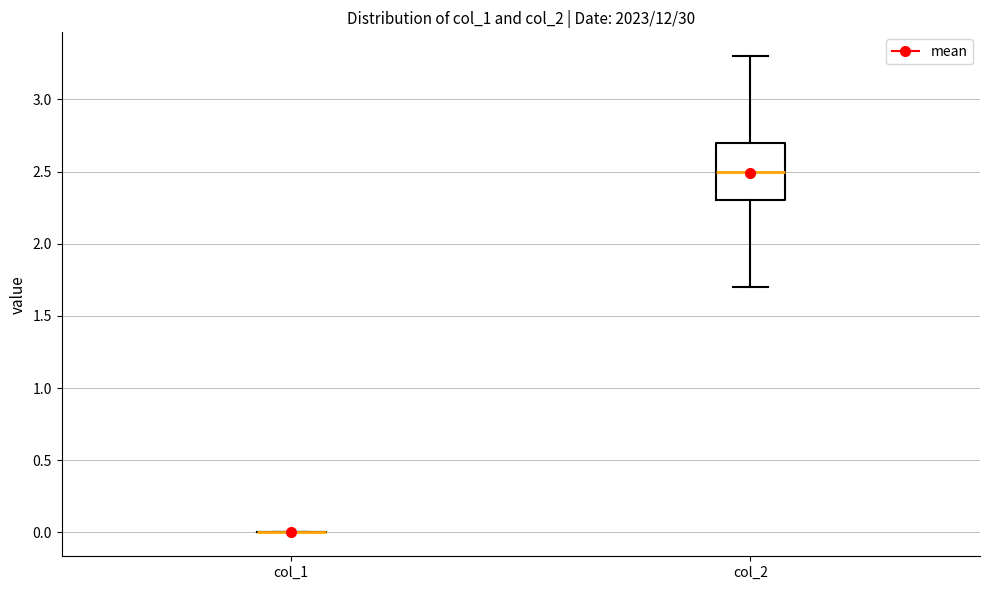

Reading left to right, read every box against the y-axis: the position of its median line, the range the box covers, and the ends of its whiskers. The values are not printed on the chart, so give them approximately, as read against the axis.

col_1: box collapsed to a line at 0.0, whiskers 0.0 to 0.0
col_2: median 2.5, box 2.3 to 2.7, whiskers 1.7 to 3.3